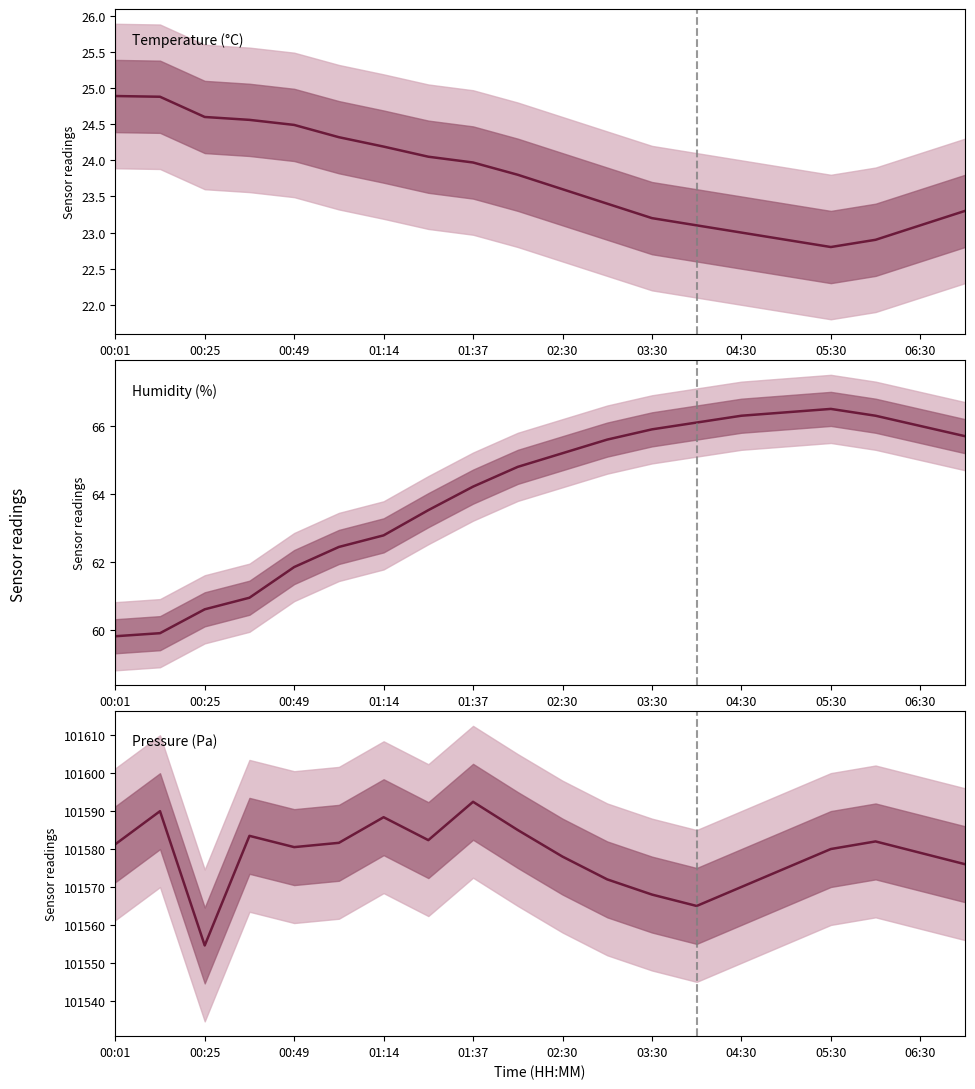

At which category does the chart reach its minimum across all series?

05:30